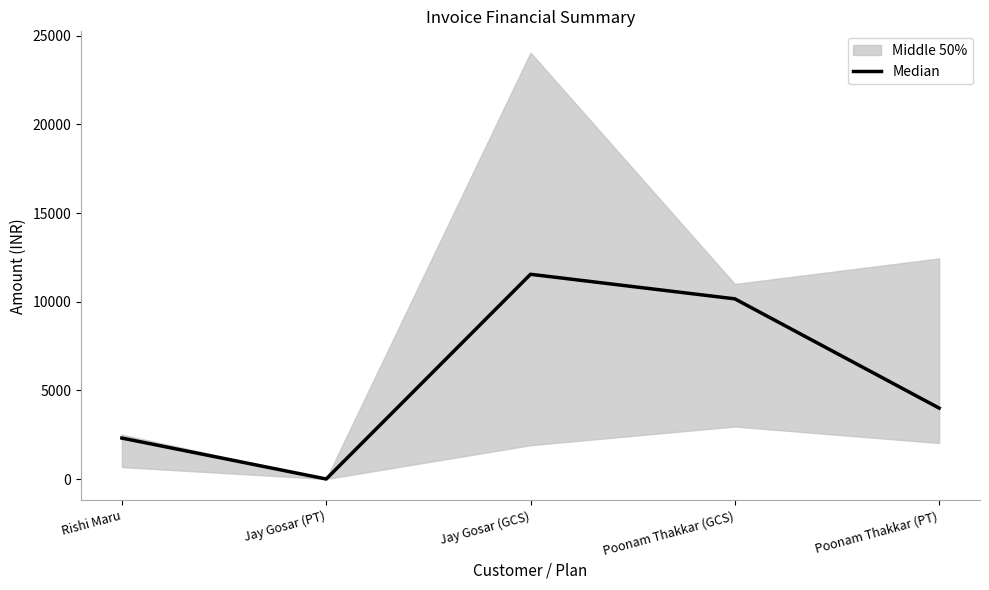

At which category does the chart reach its peak across all series?

Jay Gosar (GCS)